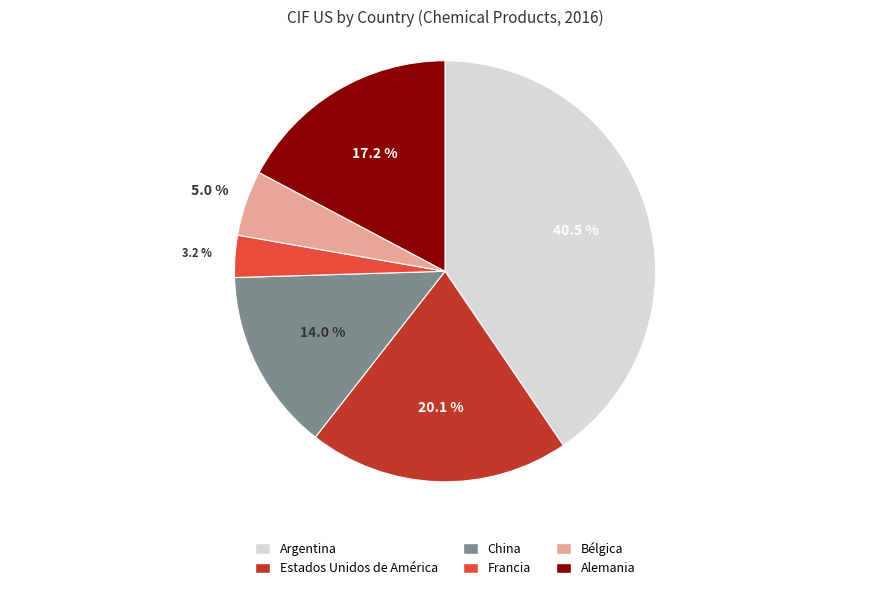

How many segments does this pie chart have?

6